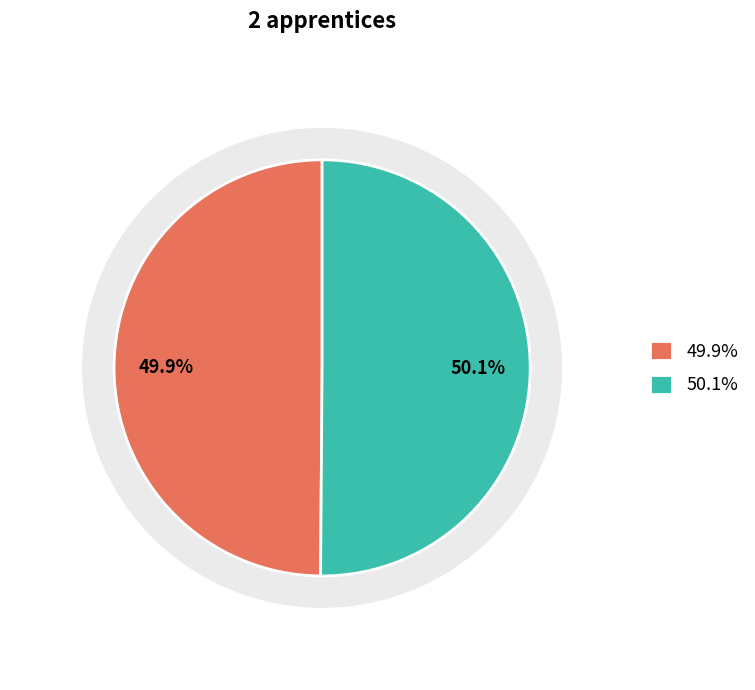

To the nearest percent, what is the combined percentage of 5213 and 5212?

100%